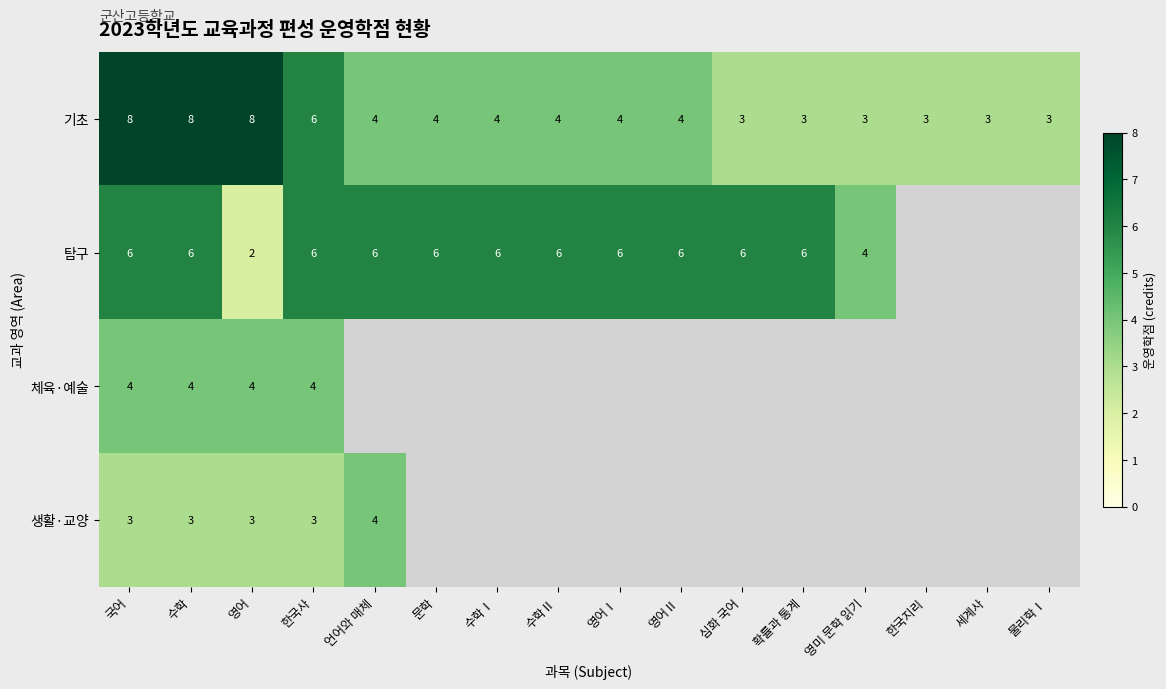

Is the value of 탐구 at 언어와 매체 greater than the value of 기초 at 수학Ⅰ?

Yes